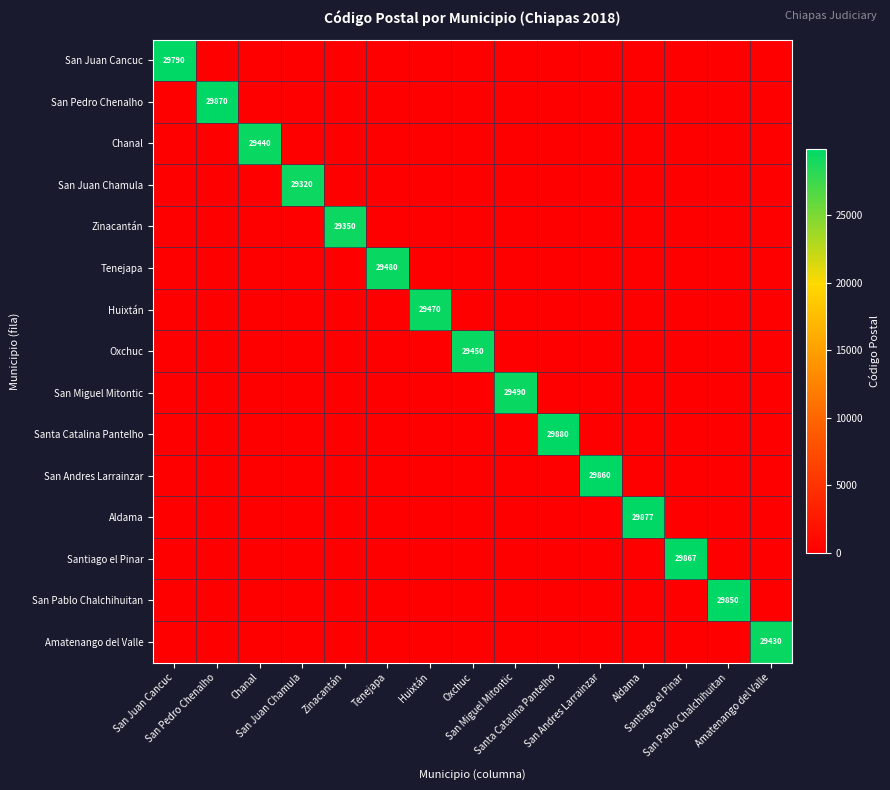

True or false: Santa Catalina Pantelho has a value of 13726 at San Andres Larrainzar.

False